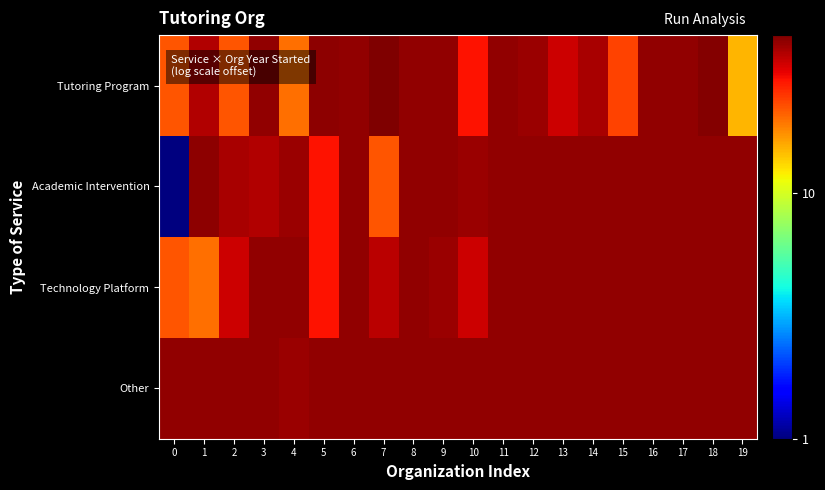

What is the minimum value shown in the chart?

1